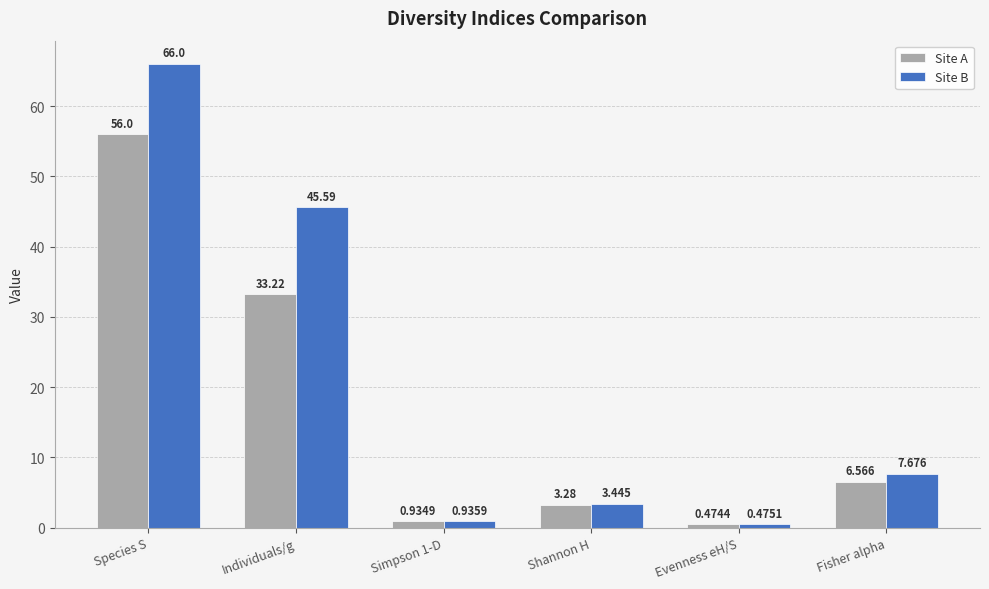

Which label corresponds to the smallest value in the chart?

Evenness eH/S